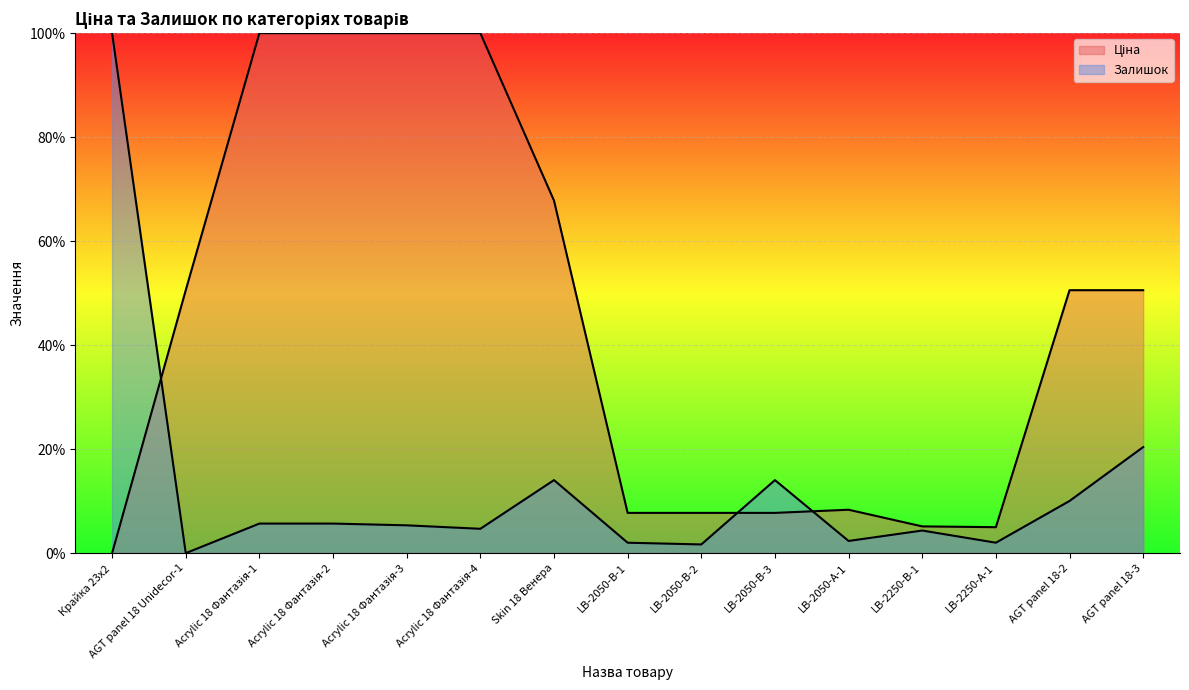

What is the spread (max minus min) of values at AGT panel 18 Unidecor-1?

50.6